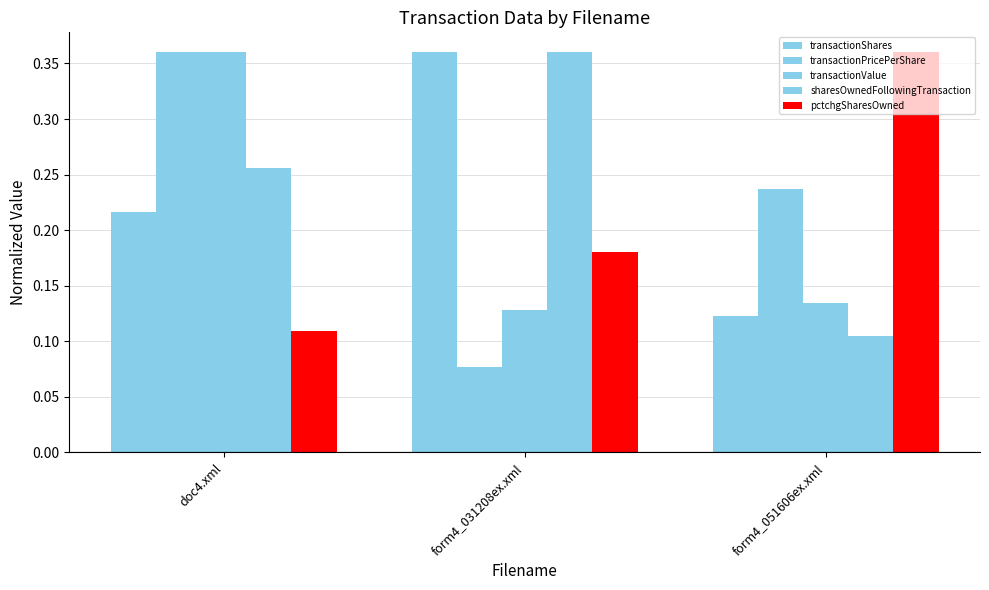

Is it true that transactionValue equals 0.1 at form4_051606ex.xml?

False